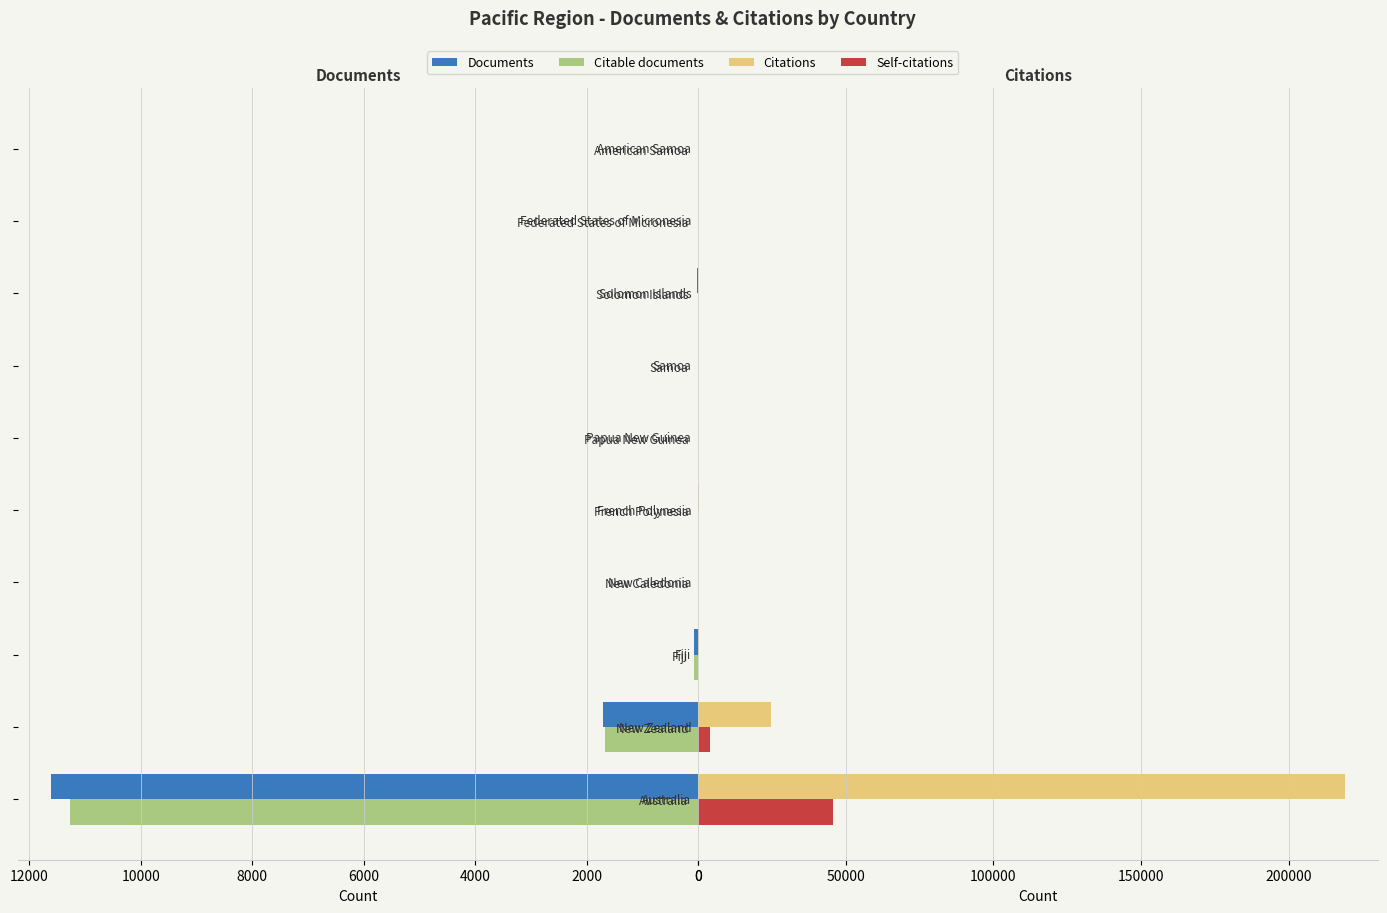

Which series has the largest total across all categories?

Citations